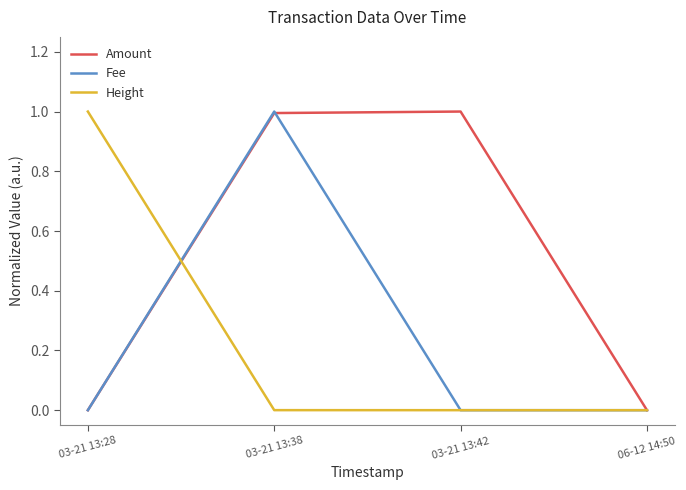

What position from the left is 03-21 13:28?

1